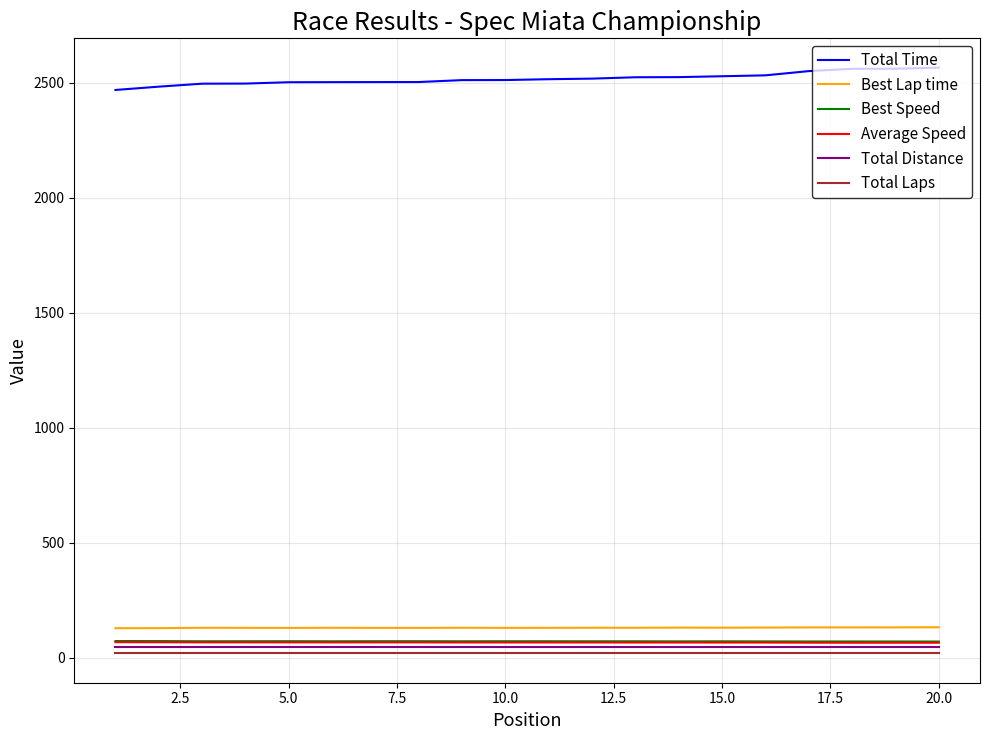

True or false: Best Lap time and Average Speed cross at least once.

False